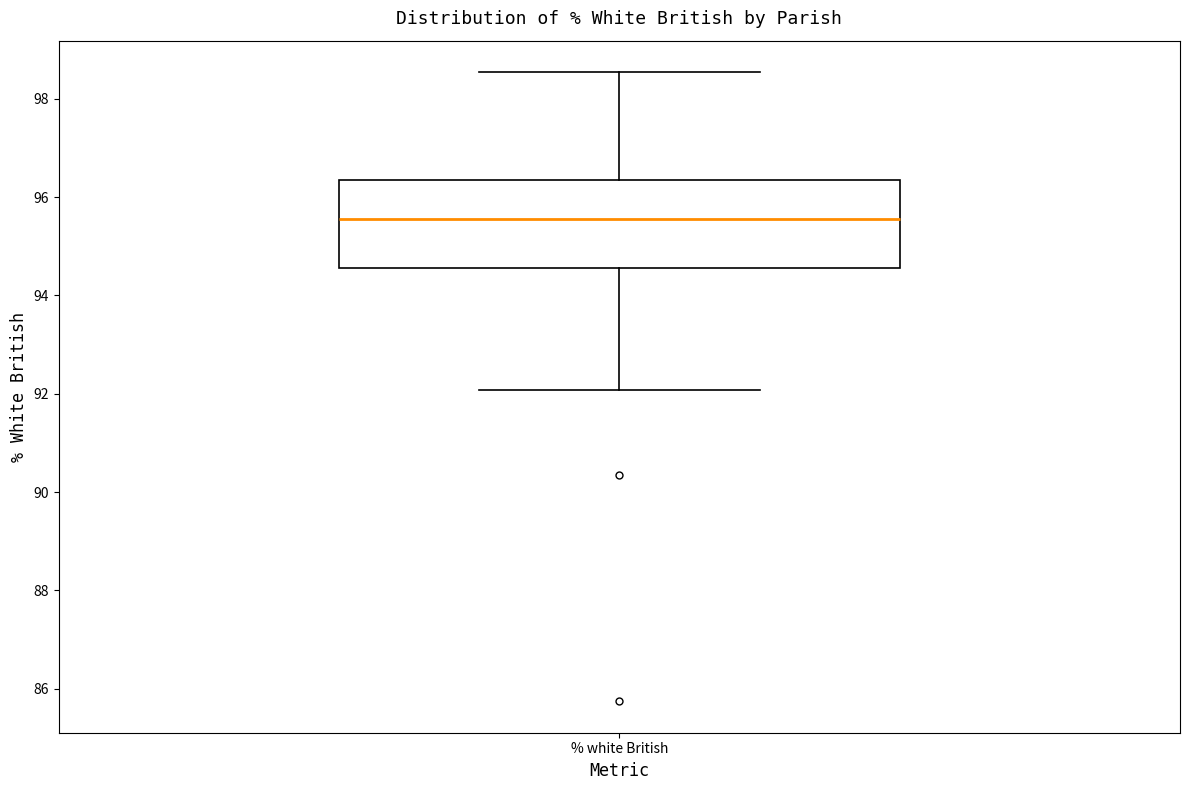

Where is the upper edge of the box for % white British on the y-axis? The values are not printed on the chart, so give them approximately, as read against the axis.

96.4